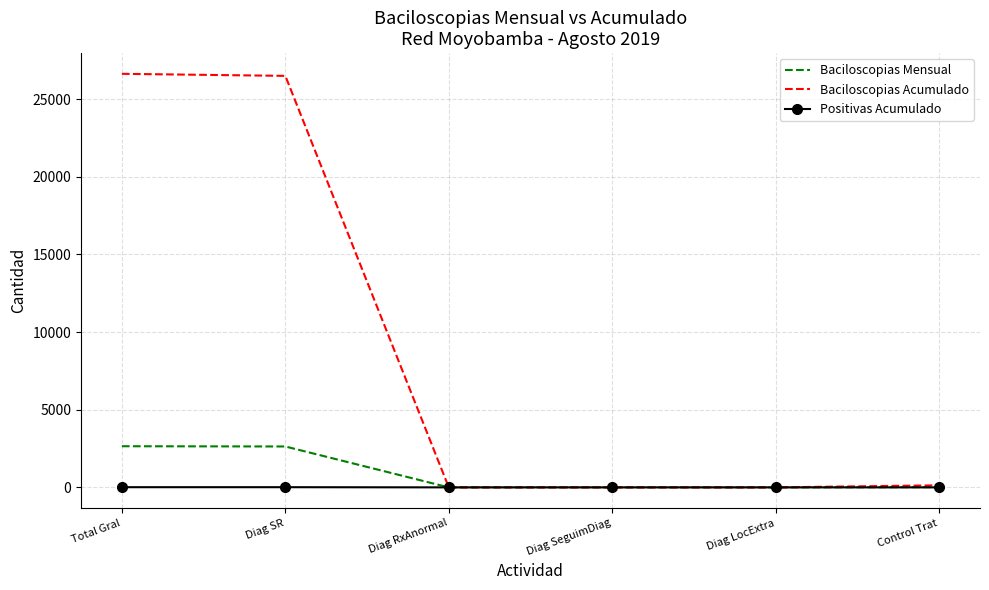

What is the greatest value displayed?

26626